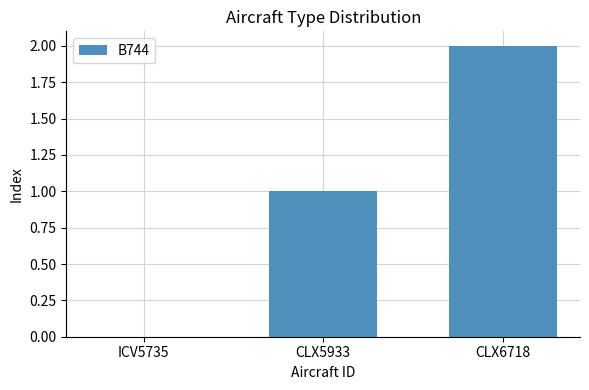

The value at ICV5735 is -1. True or false?

False